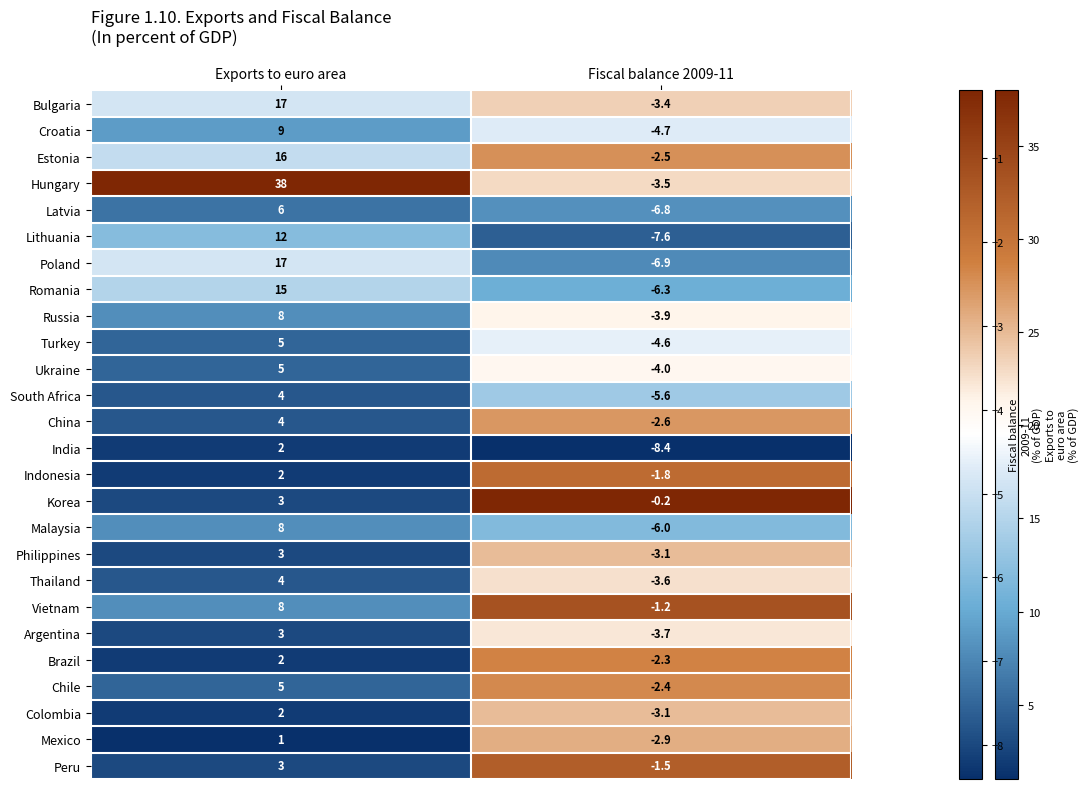

Read the Vietnam value at Exports to euro area.

8.0